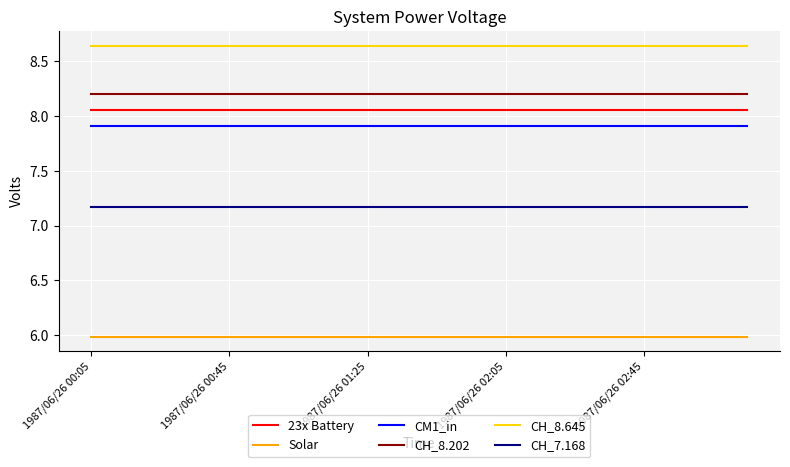

Rank the series by their maximum value, from lowest to highest.

Solar, CH_7.168, CM1_in, 23x Battery, CH_8.202, CH_8.645